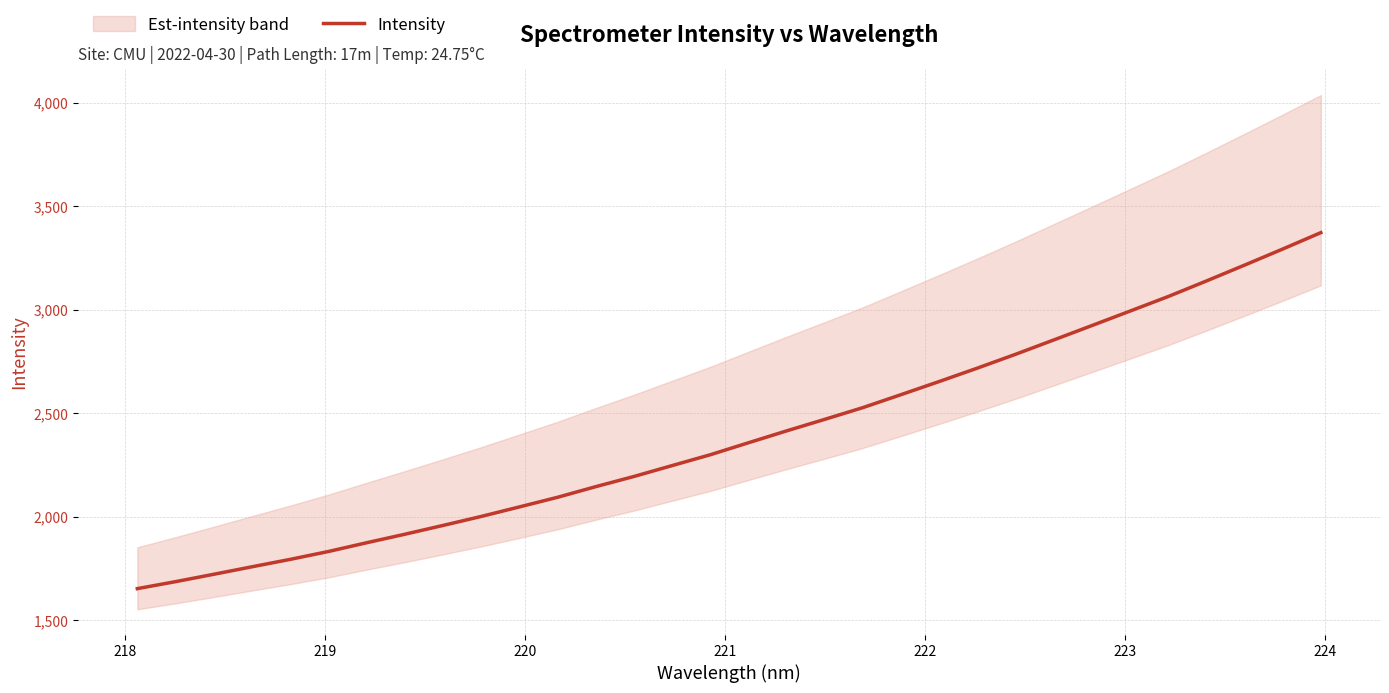

How many values are below 2357?

16